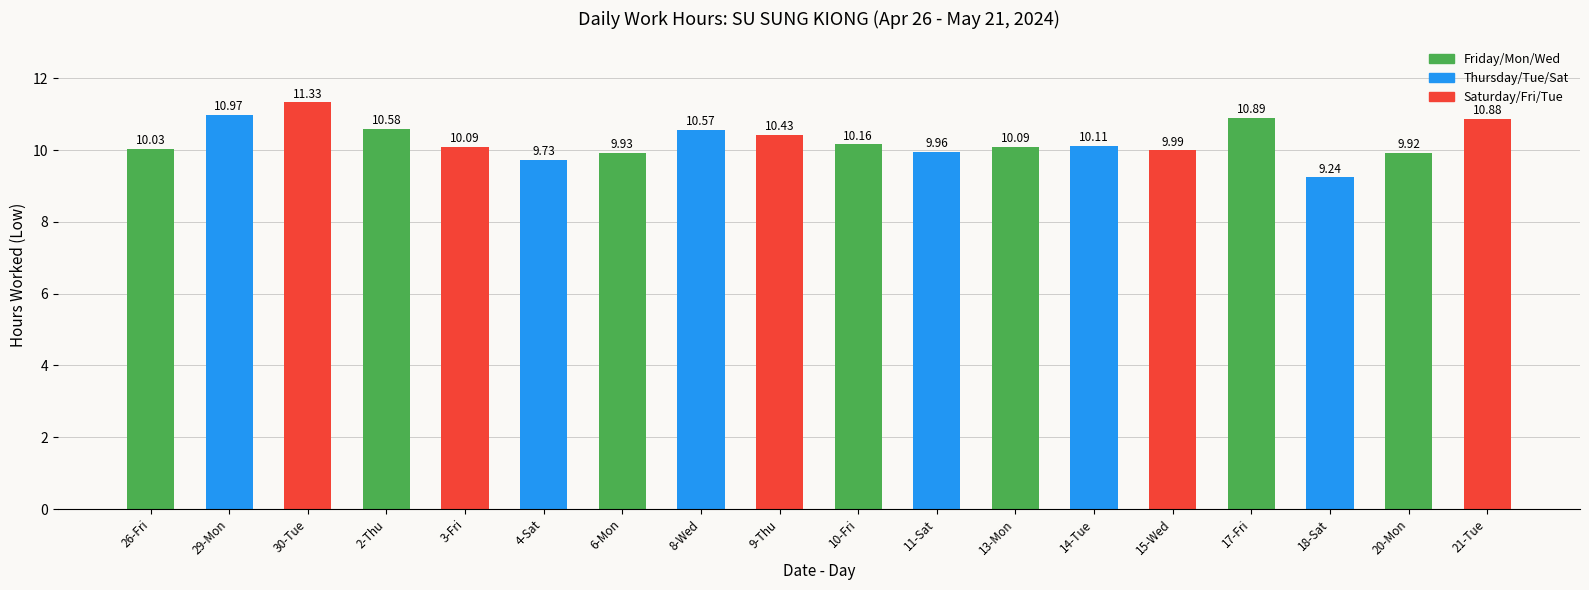

Which label corresponds to the smallest value in the chart?

18-Sat